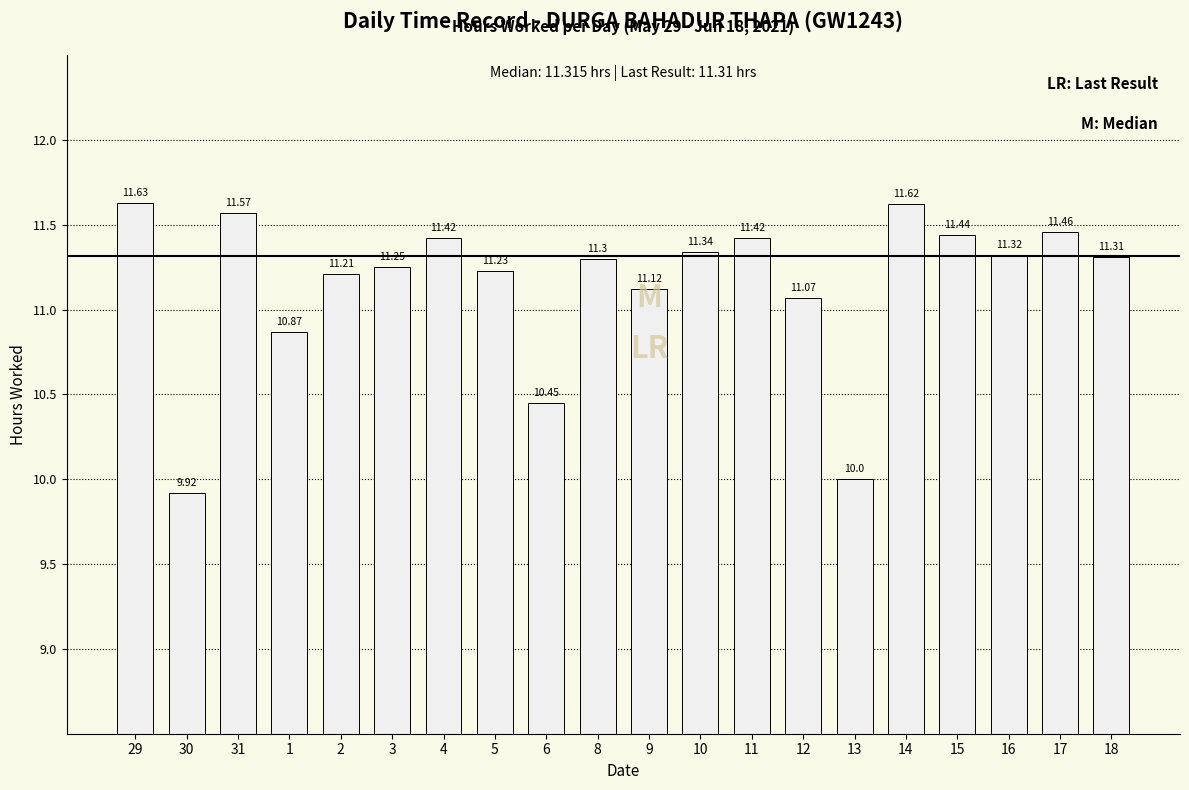

What is the difference between the values at 5 and 18?

0.1